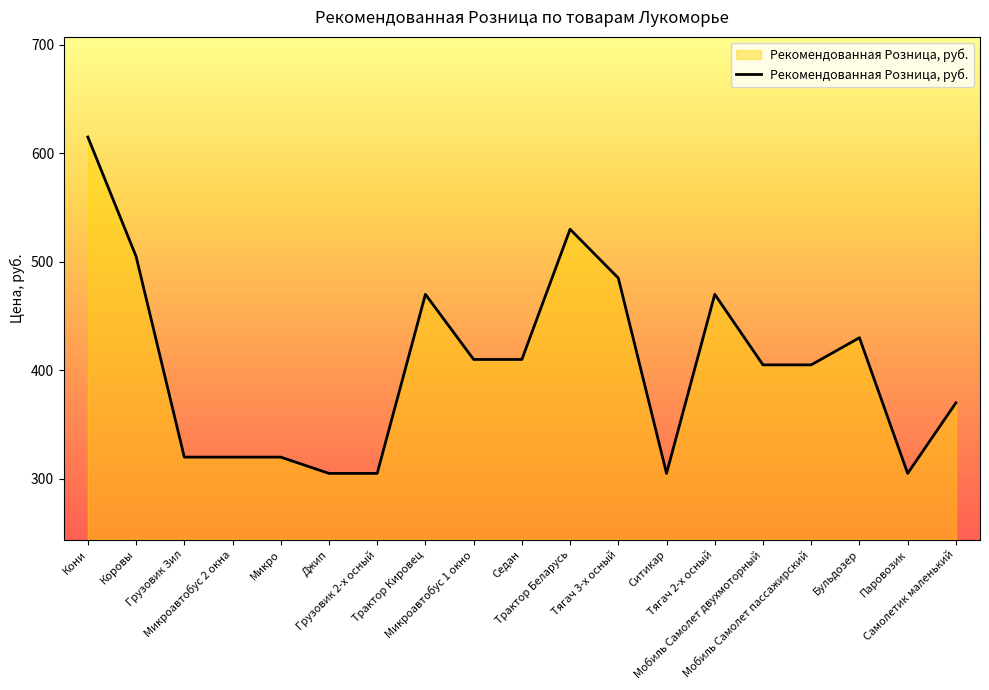

What is the smallest value displayed?

305